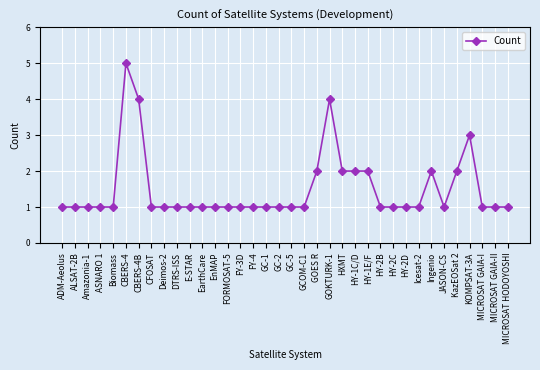

True or false: the data has more than 0 interior local peaks.

True